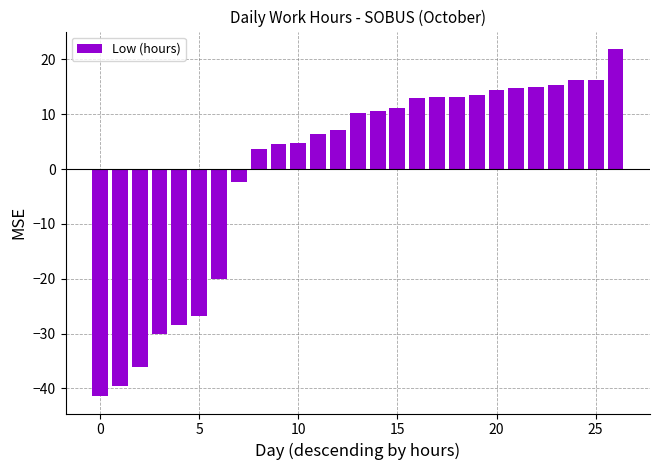

Reading left to right, transcribe all the data shown in this chart.

-41.4	-39.6	-36.0	-30.0	-28.5	-26.7	-20.1	-2.4	3.6	4.5	4.8	6.3	7.2	10.2	10.5	11.1	12.9	13.2	13.2	13.5	14.4	14.7	15.0	15.3	16.2	16.2	21.9